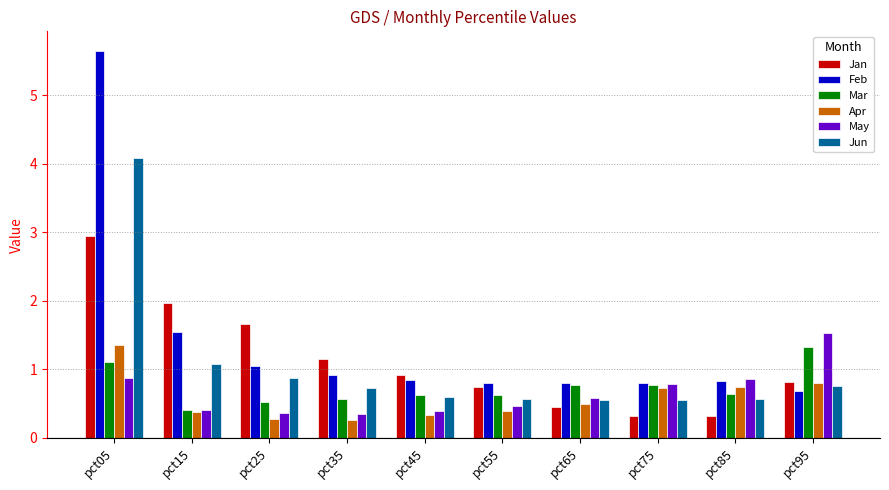

What is the difference between the highest and lowest values at pct75?

0.5